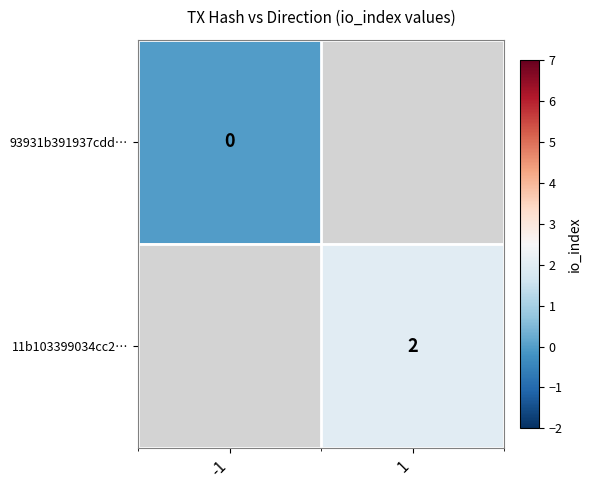

The value of 11b103399034cc2… at 1 is 1. True or false?

False